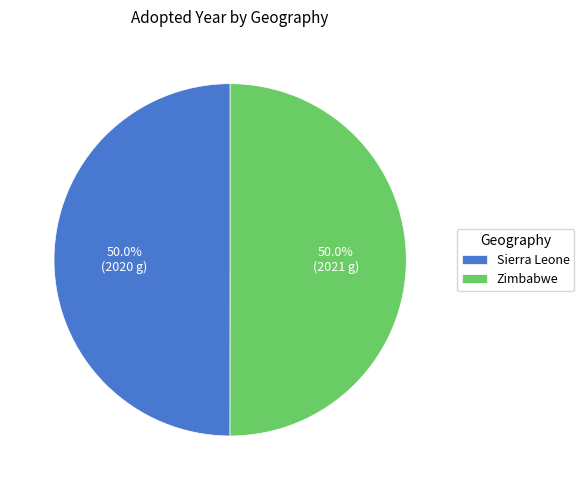

What percentage do Sierra Leone and Zimbabwe together represent?

100.0%